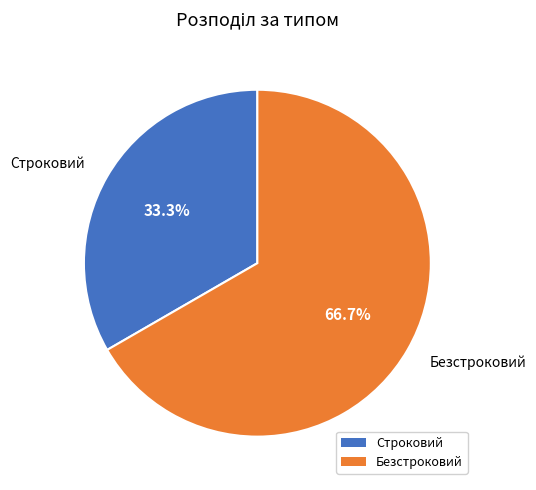

Which category accounts for the majority?

Безстроковий